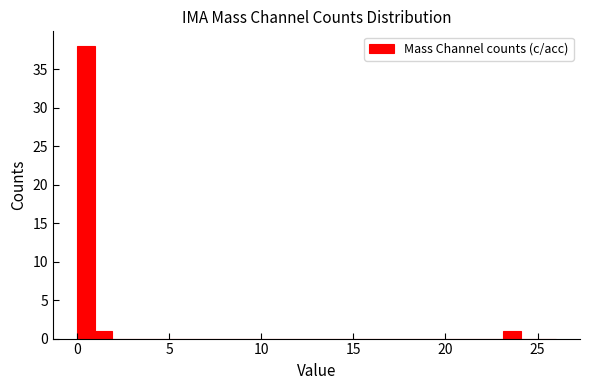

Read against the x-axis, roughly where is the centre of the tallest bar?

0.5